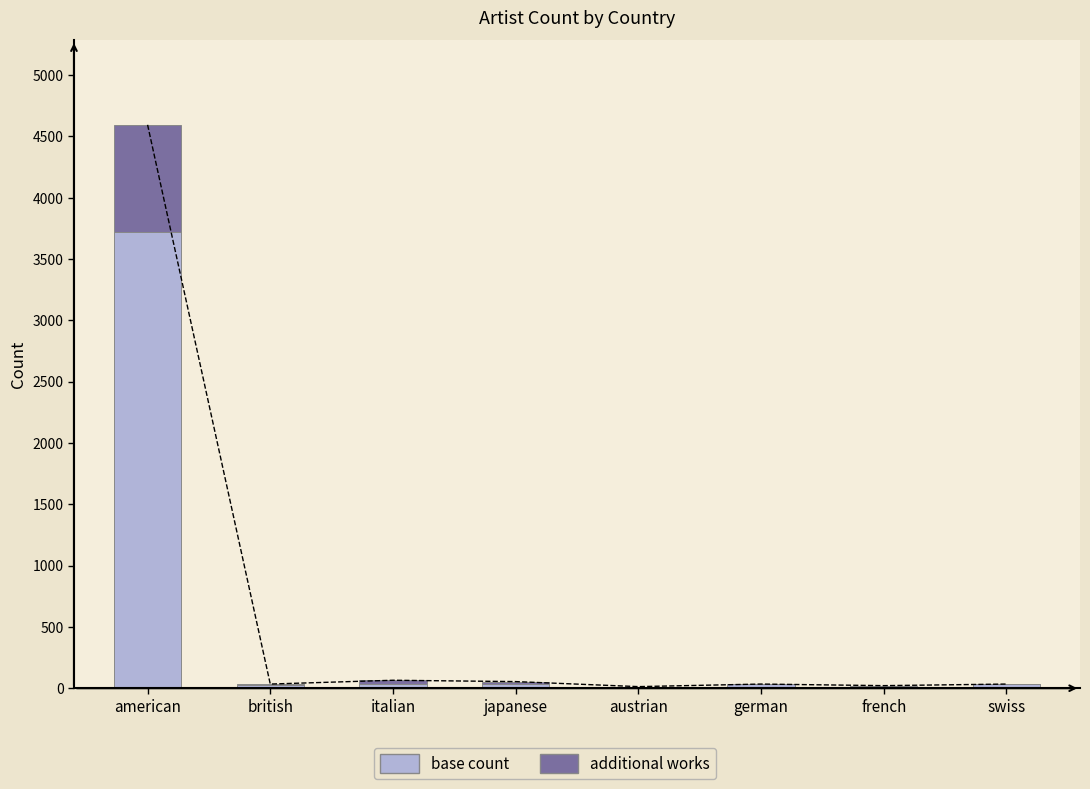

Which label corresponds to the largest value in the chart?

american